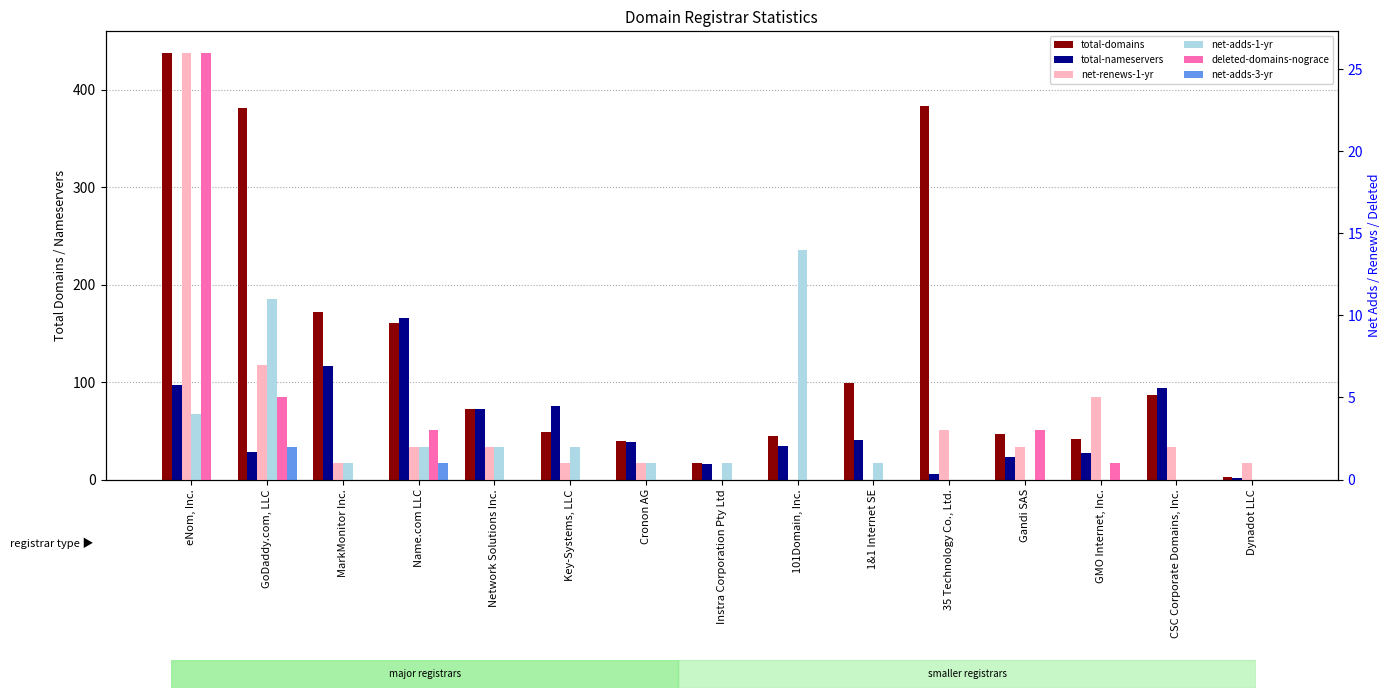

How many series are shown in this chart?

6